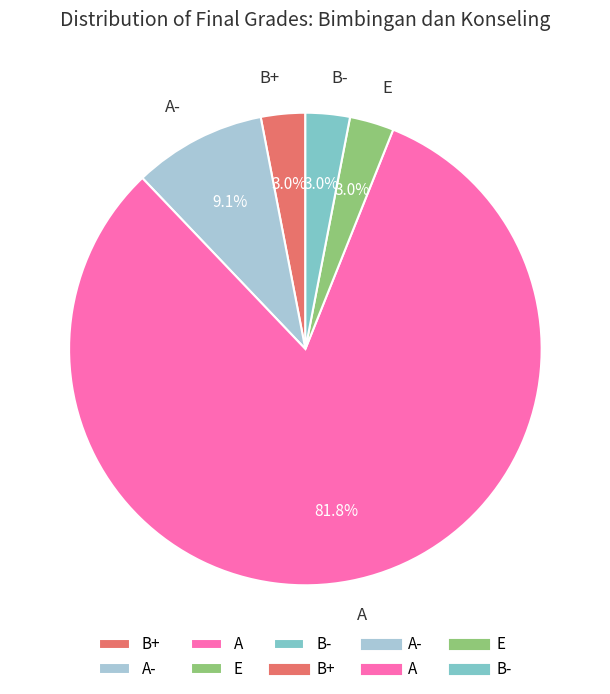

What is the largest slice in the pie chart?

A